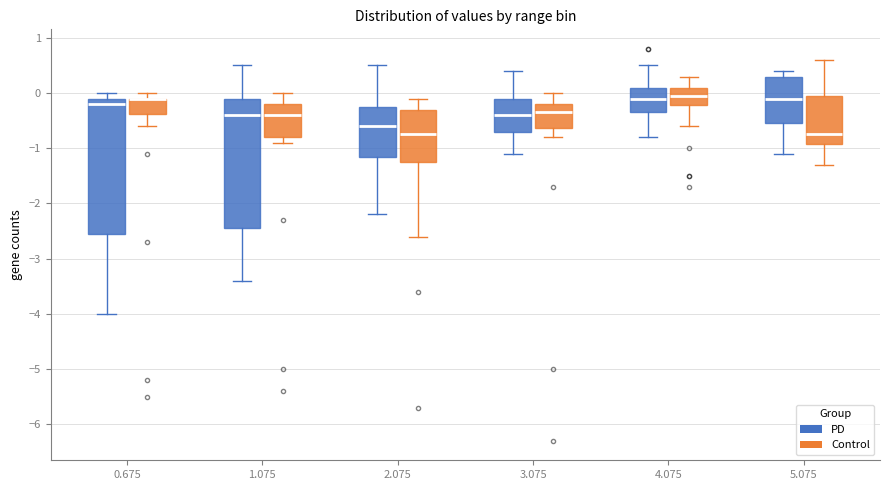

Reading left to right, read every box against the y-axis: the position of its median line, the range the box covers, and the ends of its whiskers. The values are not printed on the chart, so give them approximately, as read against the axis.

0.675 (PD): median -0.2, box -2.5 to -0.1, whiskers -4.0 to 0.0
0.675 (Control): median -0.1 (drawn on the box's upper edge), box -0.4 to -0.1, whiskers -0.6 to 0.0
1.075 (PD): median -0.4, box -2.4 to -0.1, whiskers -3.4 to 0.5
1.075 (Control): median -0.4, box -0.8 to -0.2, whiskers -0.9 to 0.0
2.075 (PD): median -0.6, box -1.1 to -0.2, whiskers -2.2 to 0.5
2.075 (Control): median -0.7, box -1.2 to -0.3, whiskers -2.6 to -0.1
3.075 (PD): median -0.4, box -0.7 to -0.1, whiskers -1.1 to 0.4
3.075 (Control): median -0.3, box -0.6 to -0.2, whiskers -0.8 to 0.0
4.075 (PD): median -0.1, box -0.3 to 0.1, whiskers -0.8 to 0.5
4.075 (Control): median 0.0, box -0.2 to 0.1, whiskers -0.6 to 0.3
5.075 (PD): median -0.1, box -0.5 to 0.3, whiskers -1.1 to 0.4
5.075 (Control): median -0.7, box -0.9 to 0.0, whiskers -1.3 to 0.6